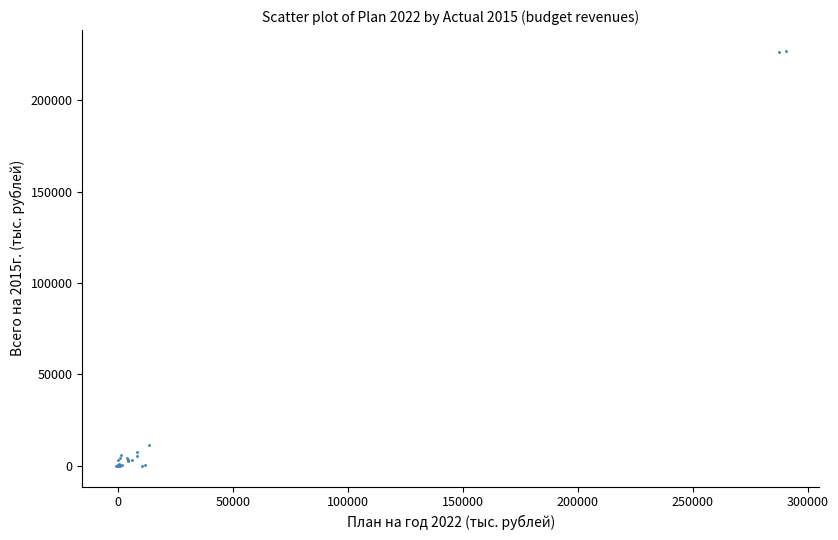

What Y value in the scatter plot is closest to 113583?

11480.6